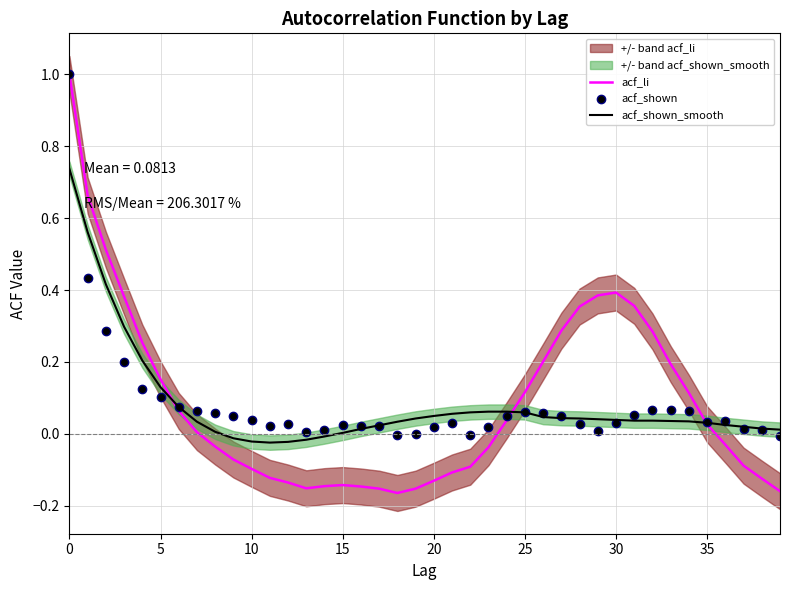

Rank the series by their maximum value, from highest to lowest.

acf_li, acf_shown, acf_shown_smooth